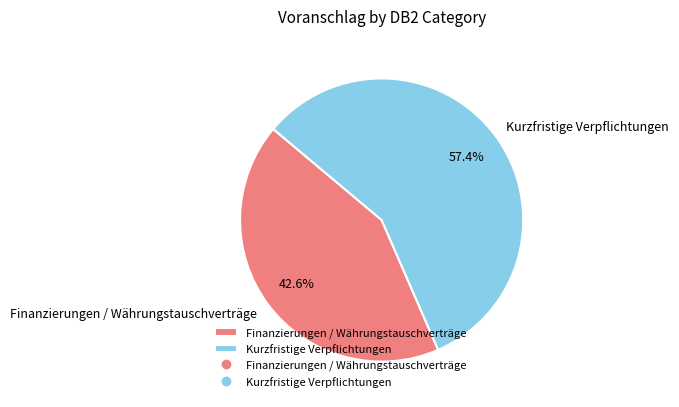

To the nearest percent, what is the difference between the Kurzfristige Verpflichtungen and Finanzierungen / Währungstauschverträge slice percentages?

15%